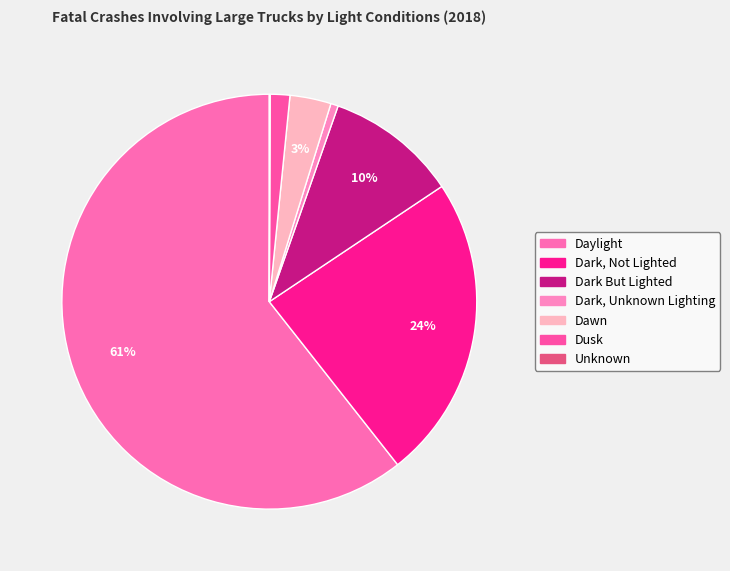

Which slice is the largest?

Daylight